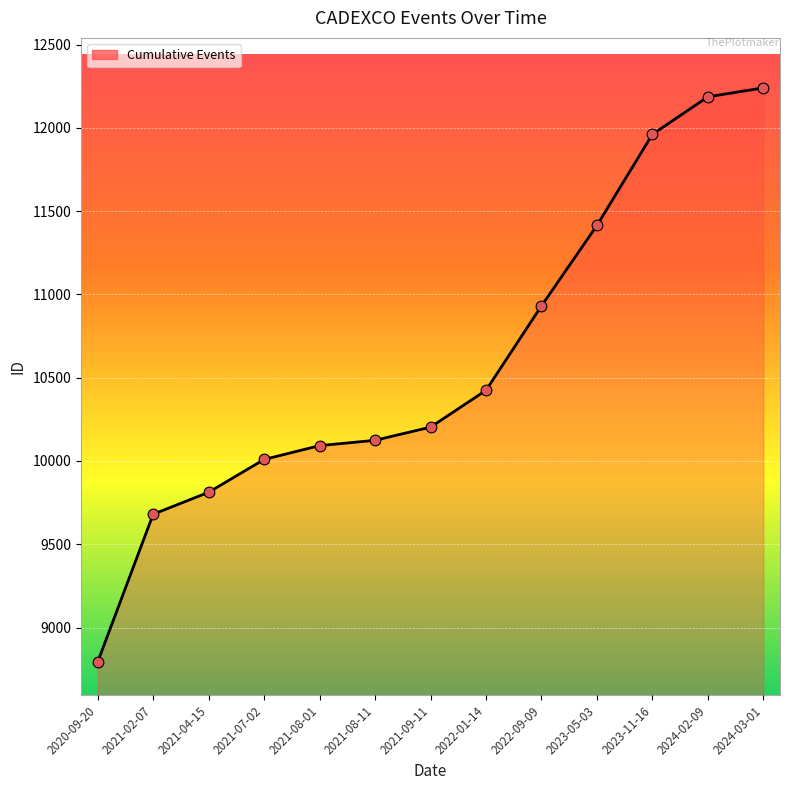

What is the ratio of the value at 2024-02-09 to the value at 2021-09-11?

1.2